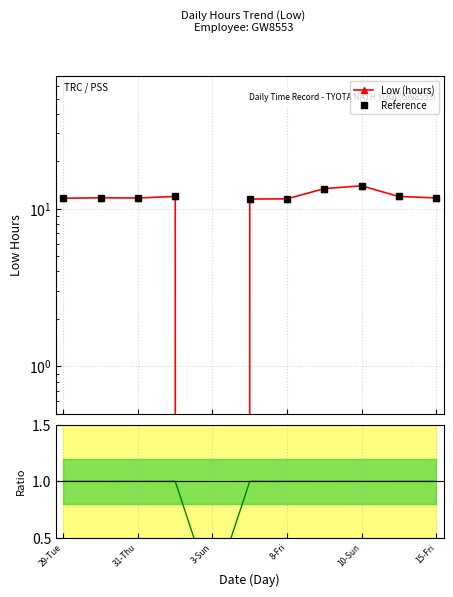

What is the total value across all series at 15-Fri?

24.0